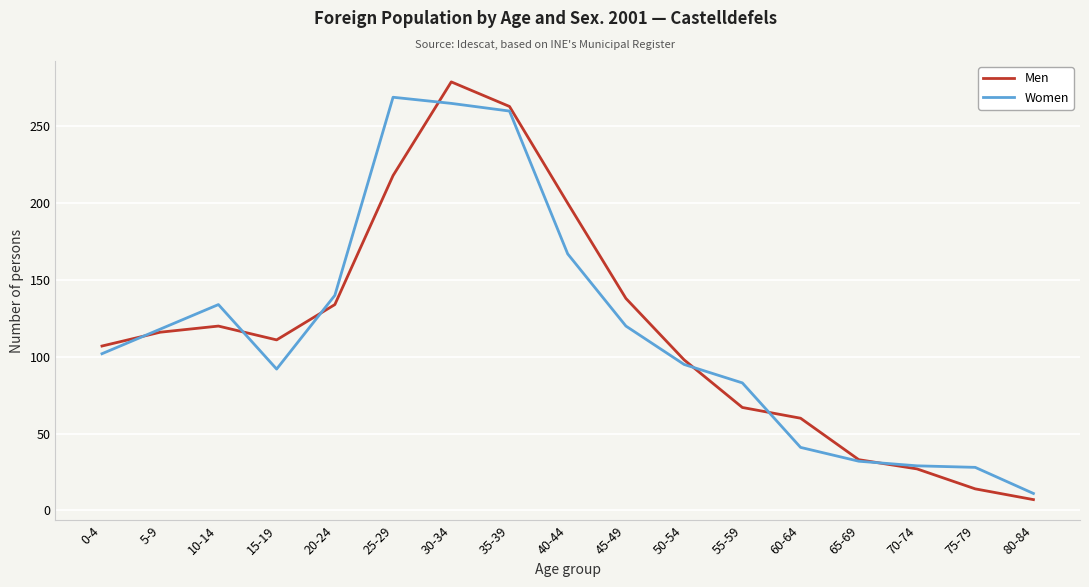

At 75-79, list the series in order from largest to smallest.

Women, Men